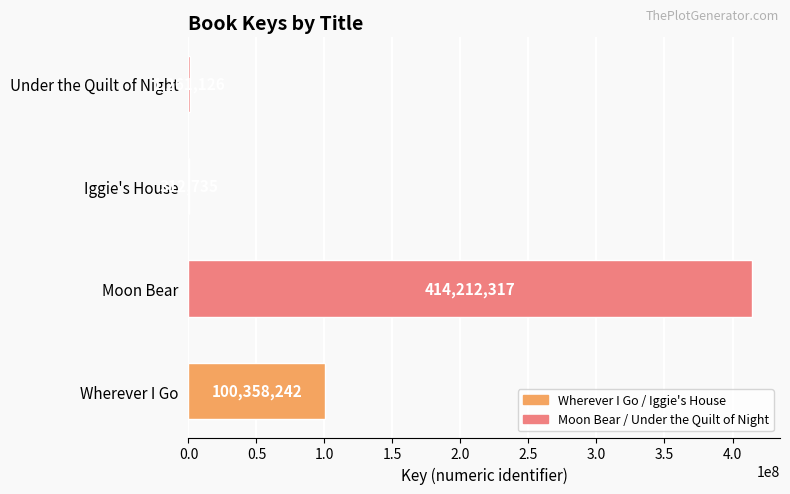

The value at Moon Bear is 706539852. True or false?

False